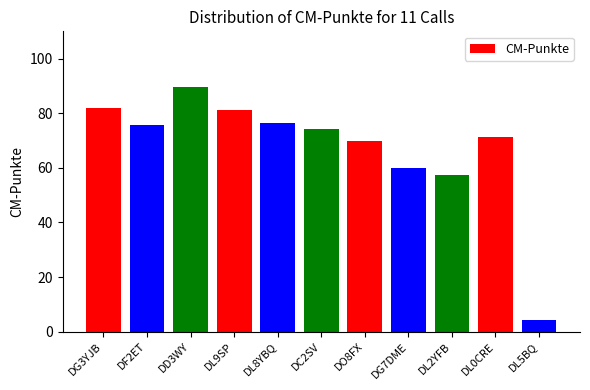

What is the change in value from DL2YFB to DL0CRE?

+13.7